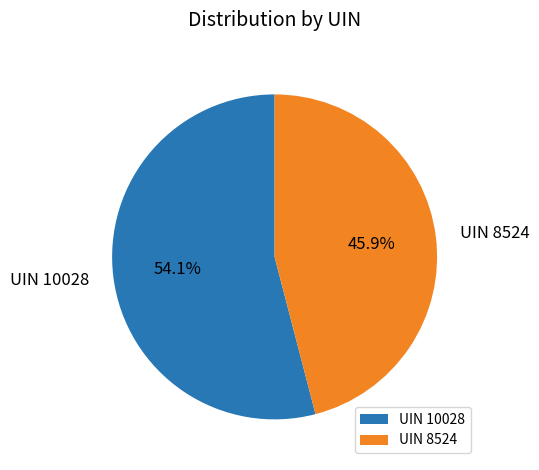

Which slice is the largest?

UIN 10028